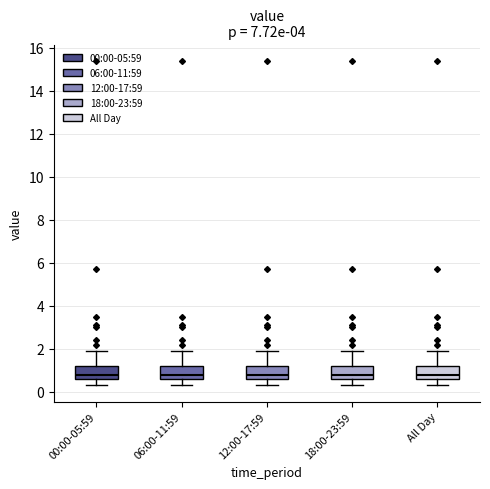

Reading left to right, read every box against the y-axis: the position of its median line, the range the box covers, and the ends of its whiskers. The values are not printed on the chart, so give them approximately, as read against the axis.

00:00-05:59: median 0.8, box 0.6 to 1.2, whiskers 0.4 to 2.0
06:00-11:59: median 0.8, box 0.6 to 1.2, whiskers 0.4 to 2.0
12:00-17:59: median 0.8, box 0.6 to 1.2, whiskers 0.4 to 2.0
18:00-23:59: median 0.8, box 0.6 to 1.2, whiskers 0.4 to 2.0
All Day: median 0.8, box 0.6 to 1.2, whiskers 0.4 to 2.0